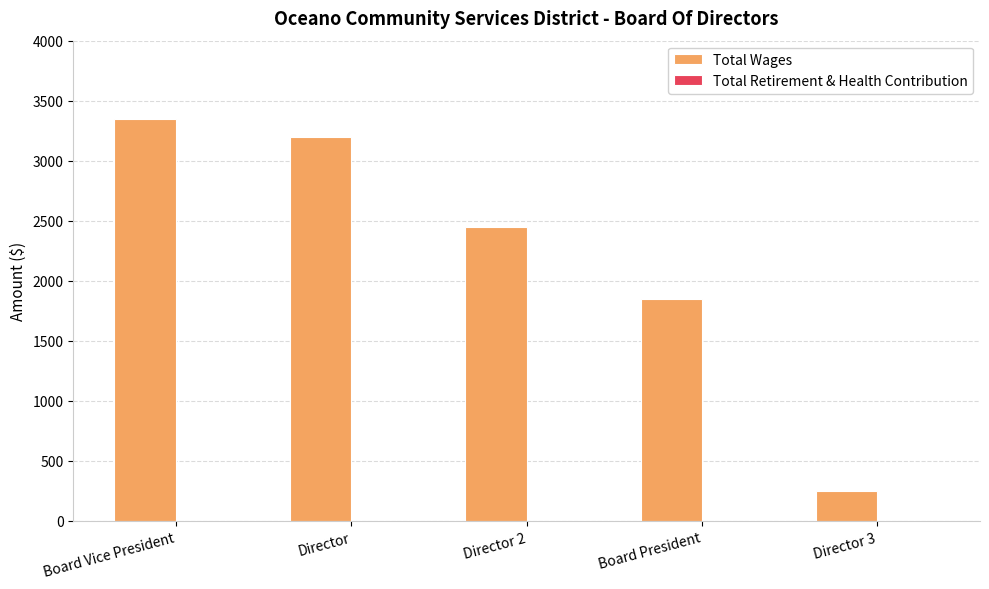

Which label corresponds to the largest value in the chart?

Board Vice President